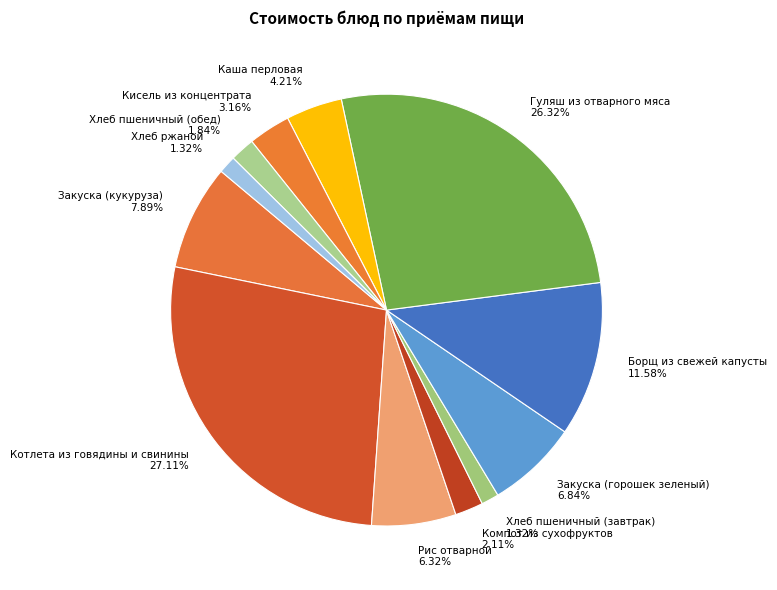

Is there a majority slice in this chart?

No